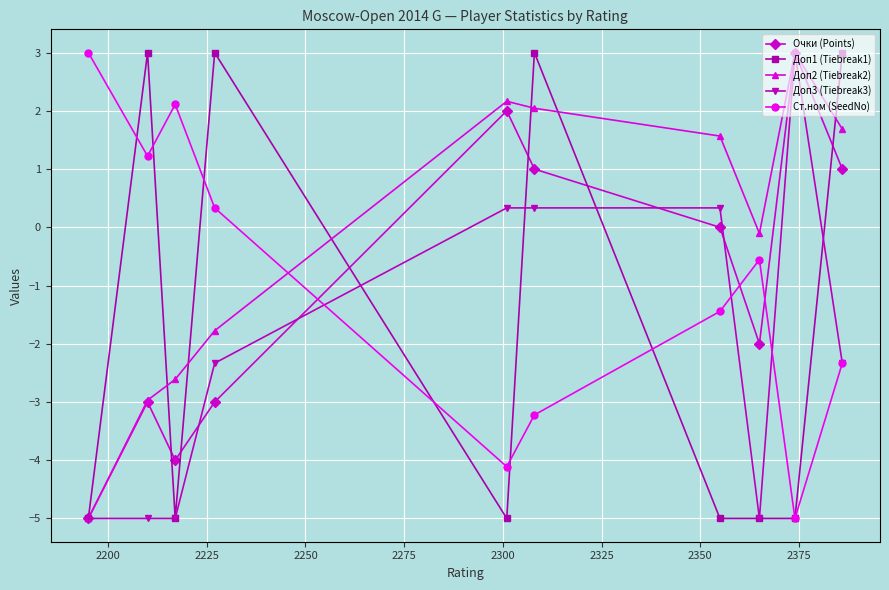

True or false: Очки (Points) has more than 2 interior local peaks.

True